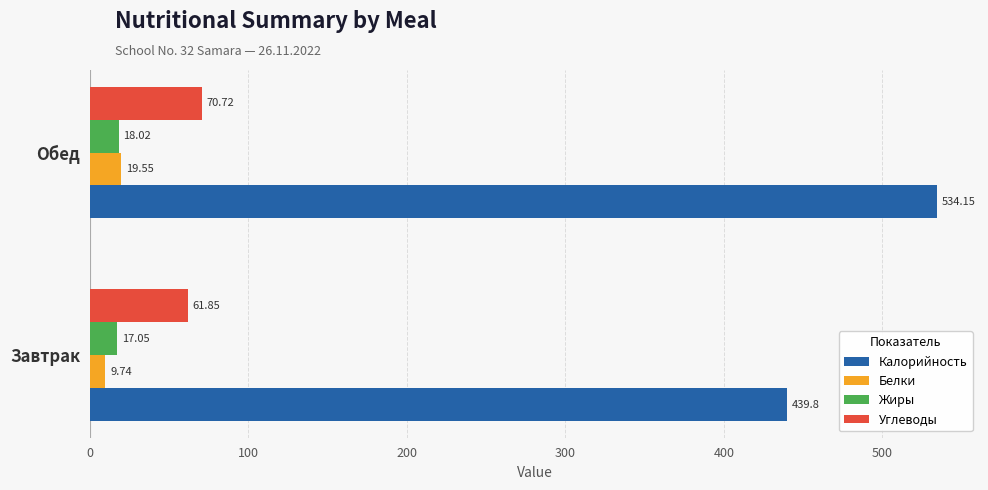

At which category is the sum across all series the highest?

Обед